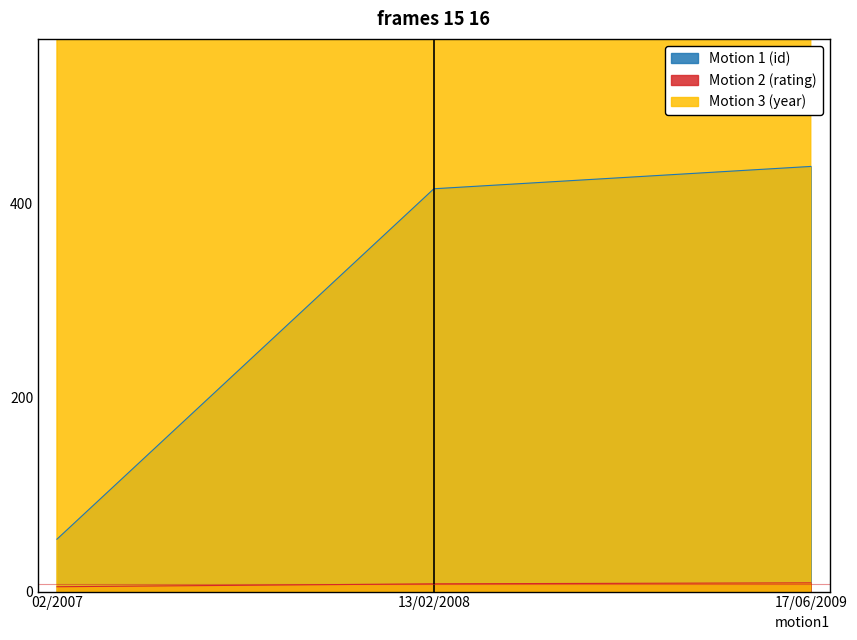

Rank the series at 17/06/2009 from highest to lowest value.

Motion 3 (year), Motion 1 (id), Motion 2 (rating)